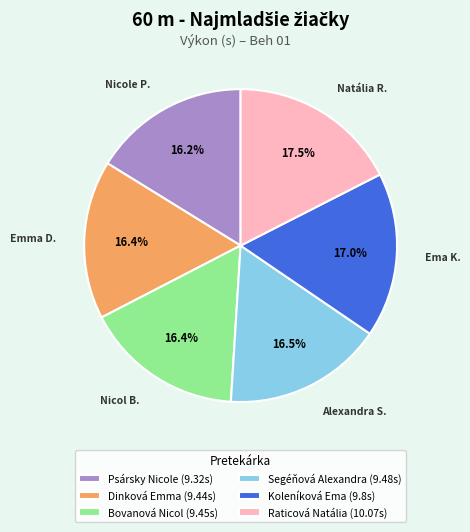

Between Bovanová Nicol (9.45s) and Raticová Natália (10.07s), which is larger?

Raticová Natália (10.07s)